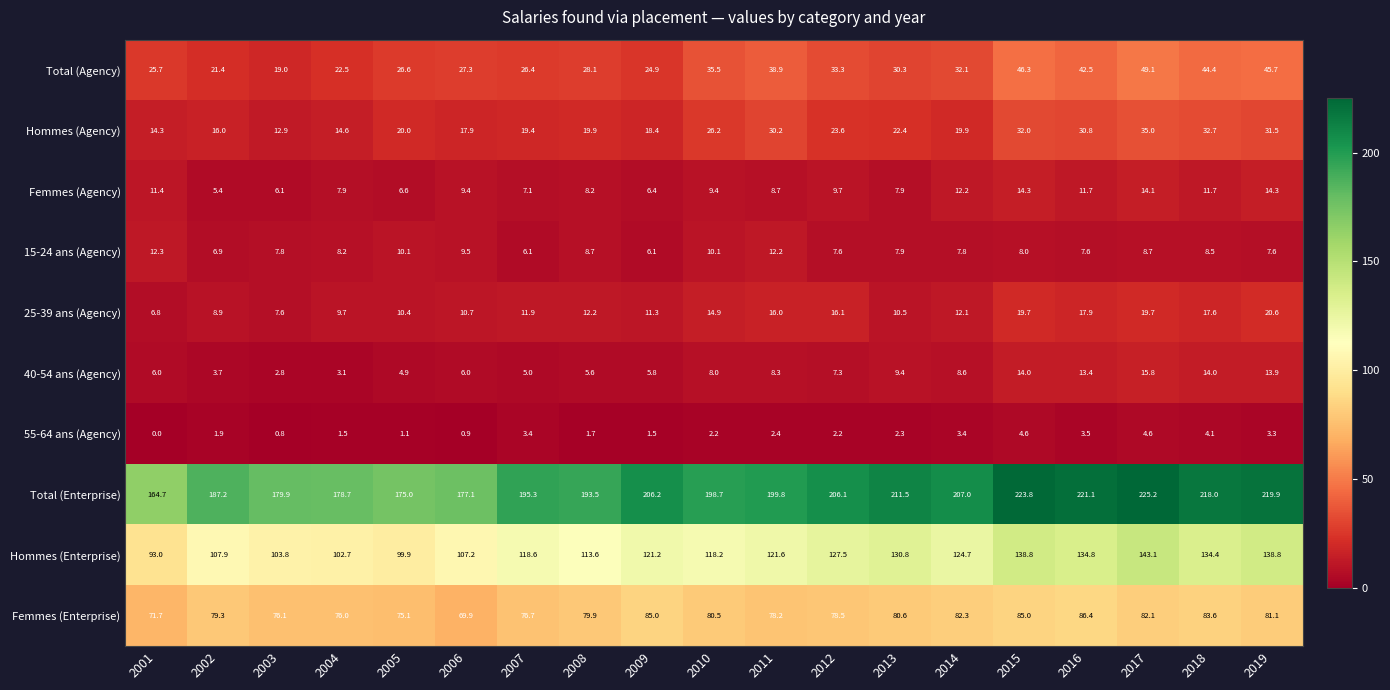

At which label does Hommes (Enterprise) first exceed 121?

2009